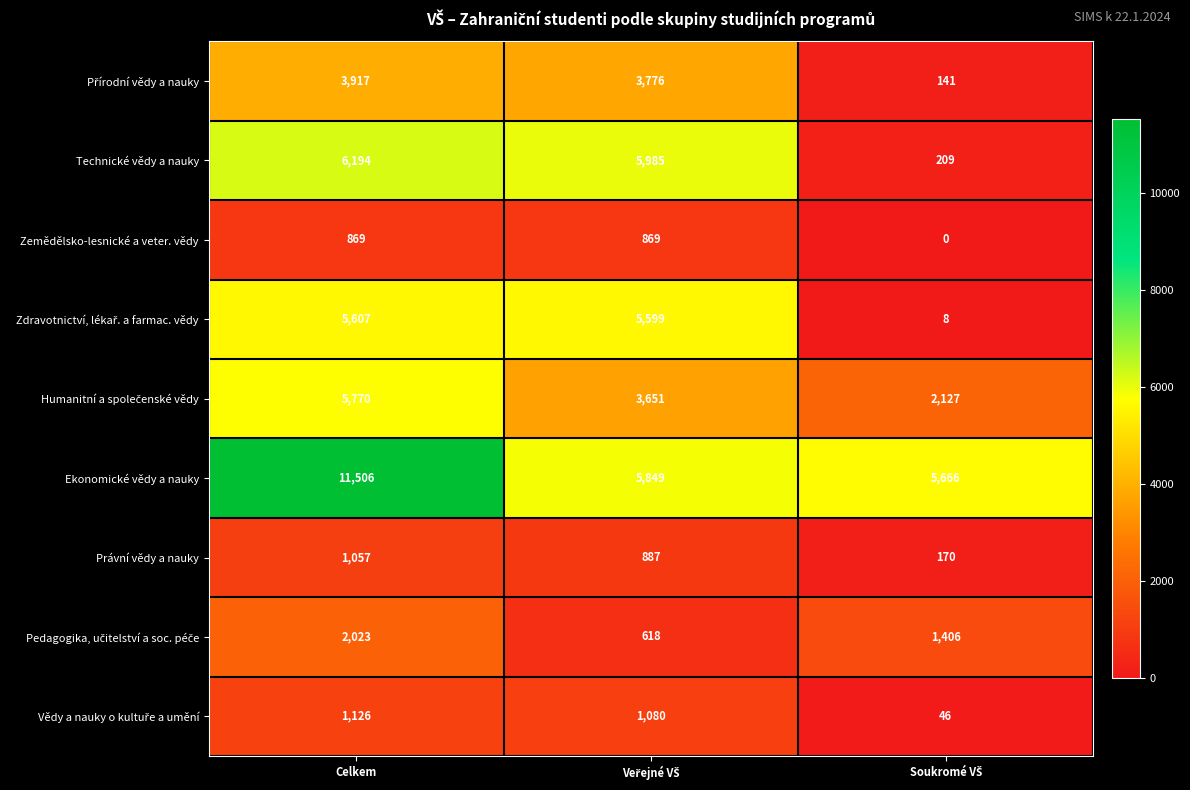

The value of Právní vědy a nauky at Celkem is 1553. True or false?

False